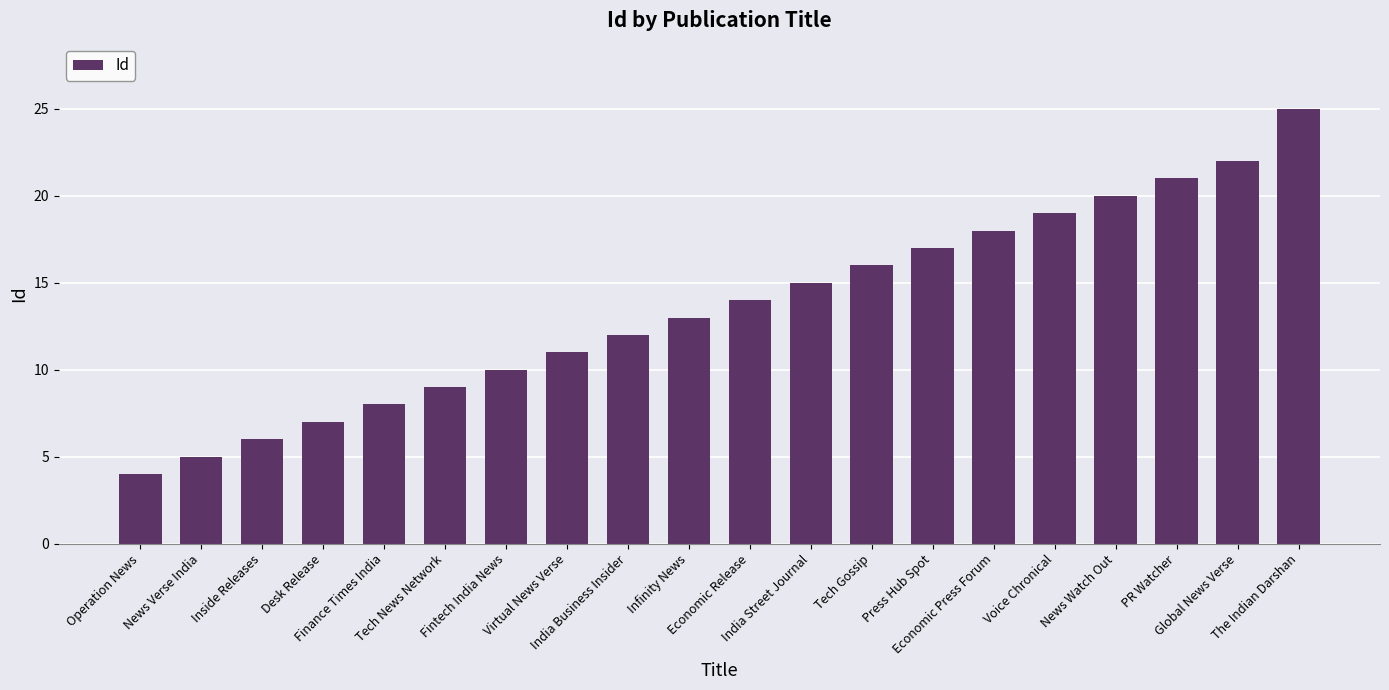

List the labels in order of value, largest first.

The Indian Darshan, Global News Verse, PR Watcher, News Watch Out, Voice Chronical, Economic Press Forum, Press Hub Spot, Tech Gossip, India Street Journal, Economic Release, Infinity News, India Business Insider, Virtual News Verse, Fintech India News, Tech News Network, Finance Times India, Desk Release, Inside Releases, News Verse India, Operation News